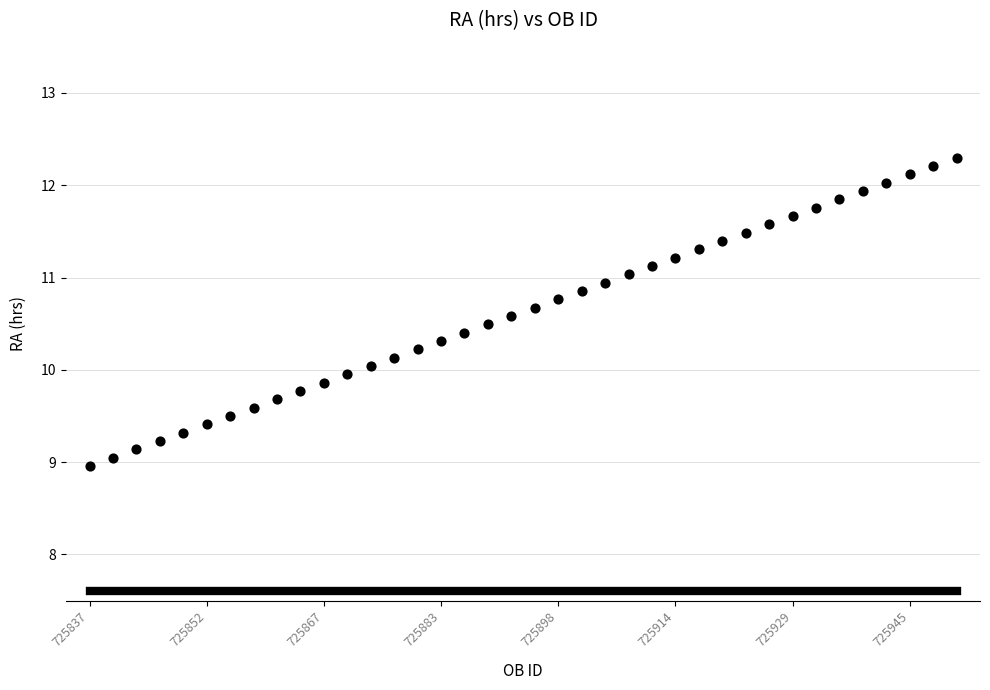

What is the range of Y values (max minus min)?

3.3